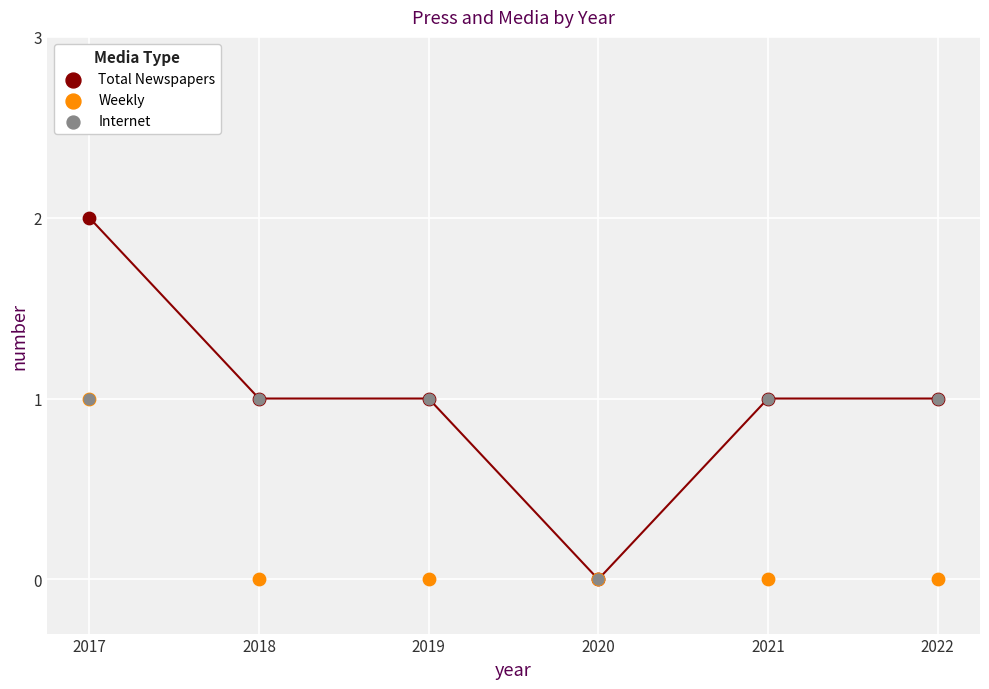

Which series contains the highest Y value?

Total Newspapers